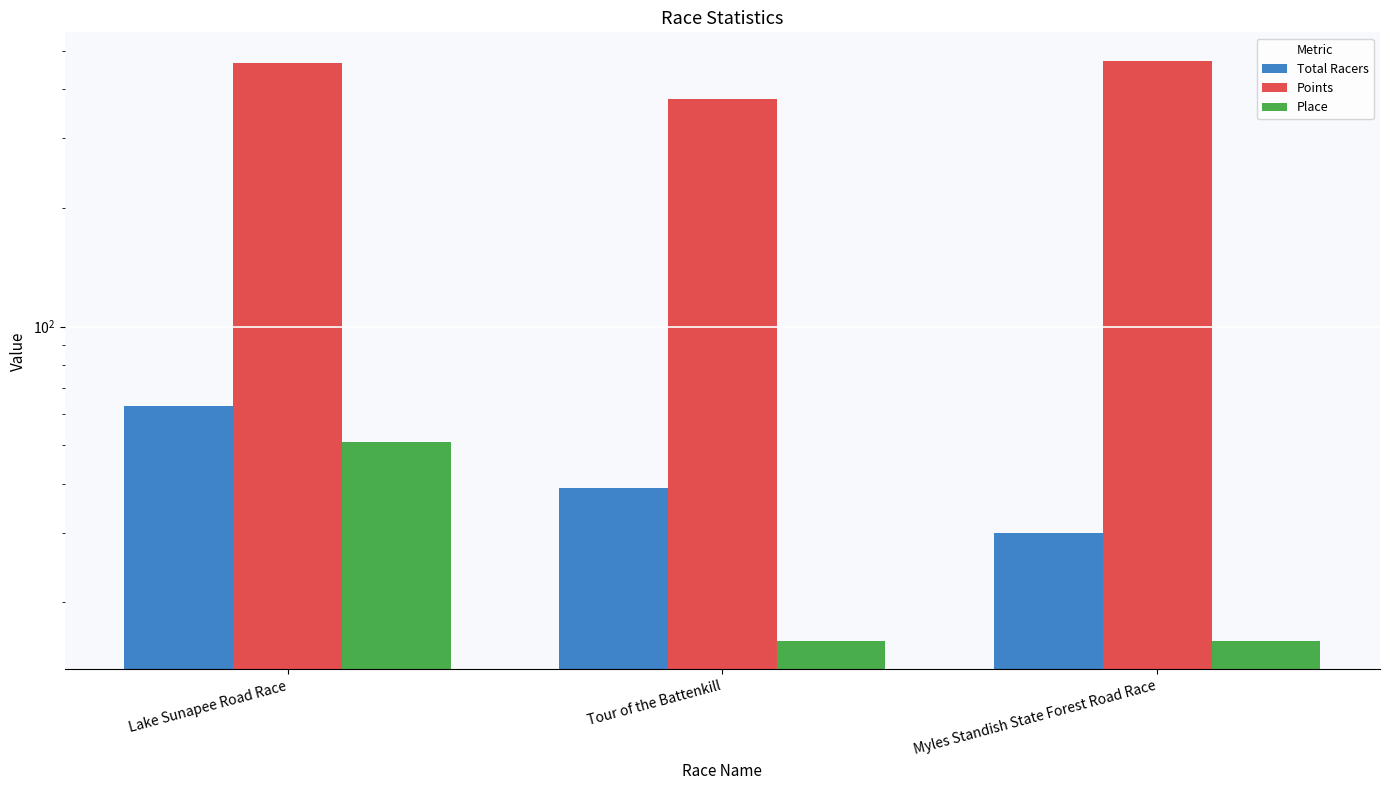

True or false: Total Racers has a value of 63.0 at Lake Sunapee Road Race.

True